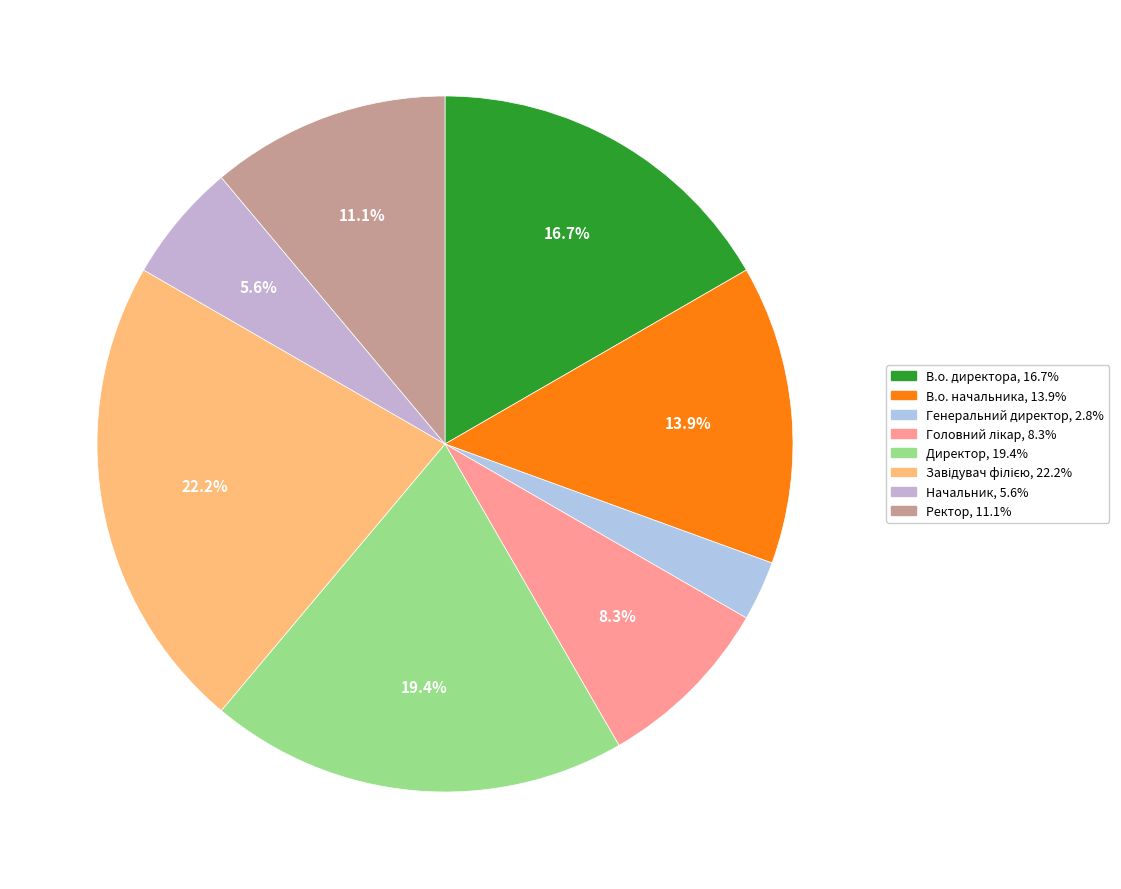

Approximately how many times larger is the value at В.о. начальника compared to Генеральний директор?

5.0